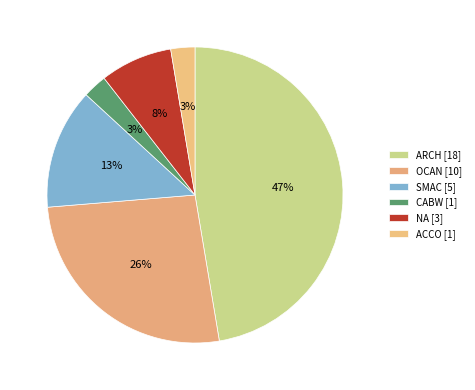

What percentage do OCAN and ARCH together represent?

73.7%